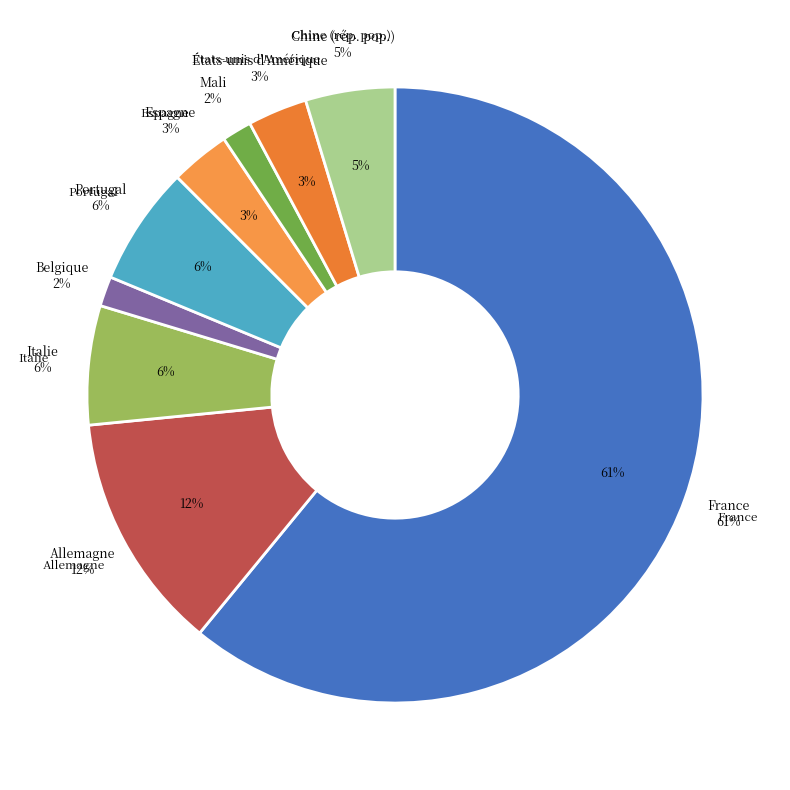

What percentage is NOT represented by Chine (rép. pop.)?

95.3%